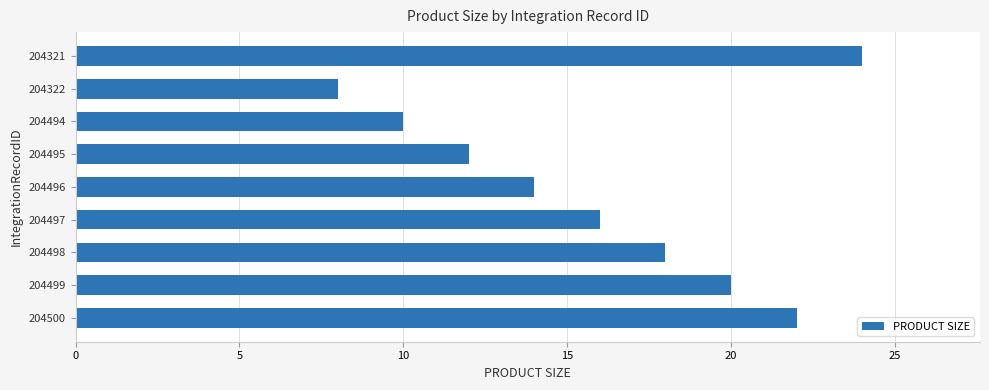

What is the value of the 6th bar from the top?

16